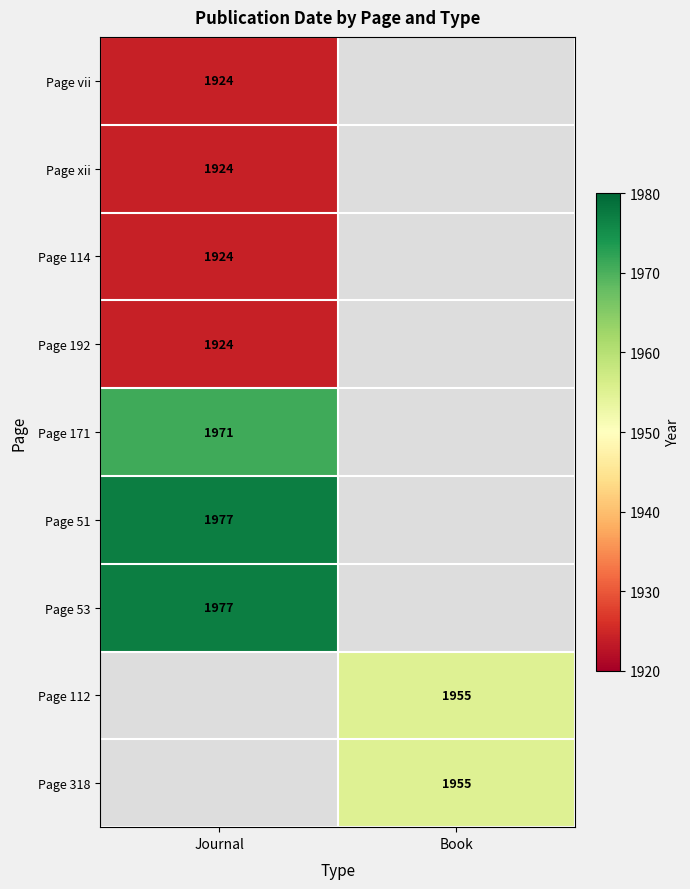

The Page xii series shows 2669 at Journal. True or false?

False